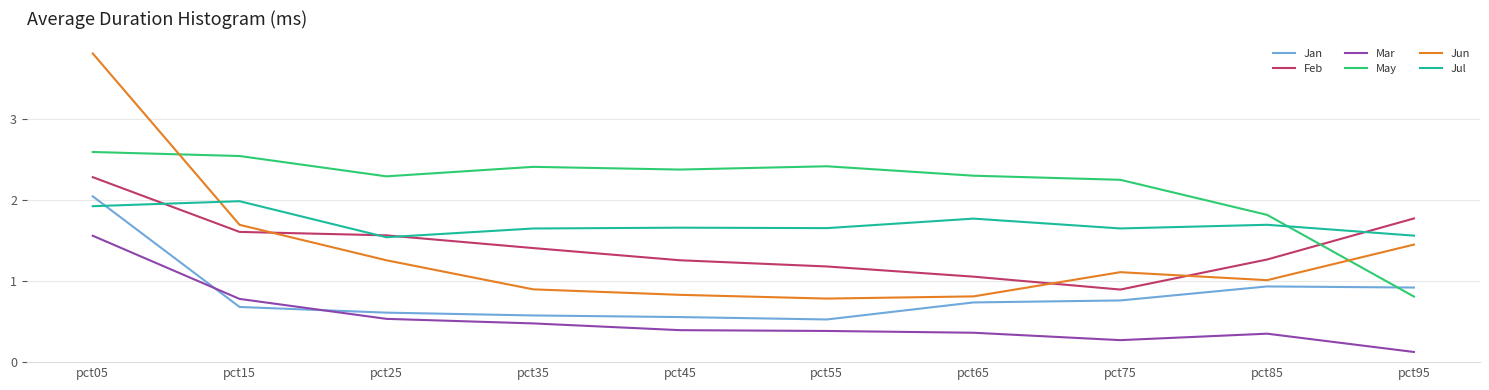

What is the maximum value for Mar?

1.6